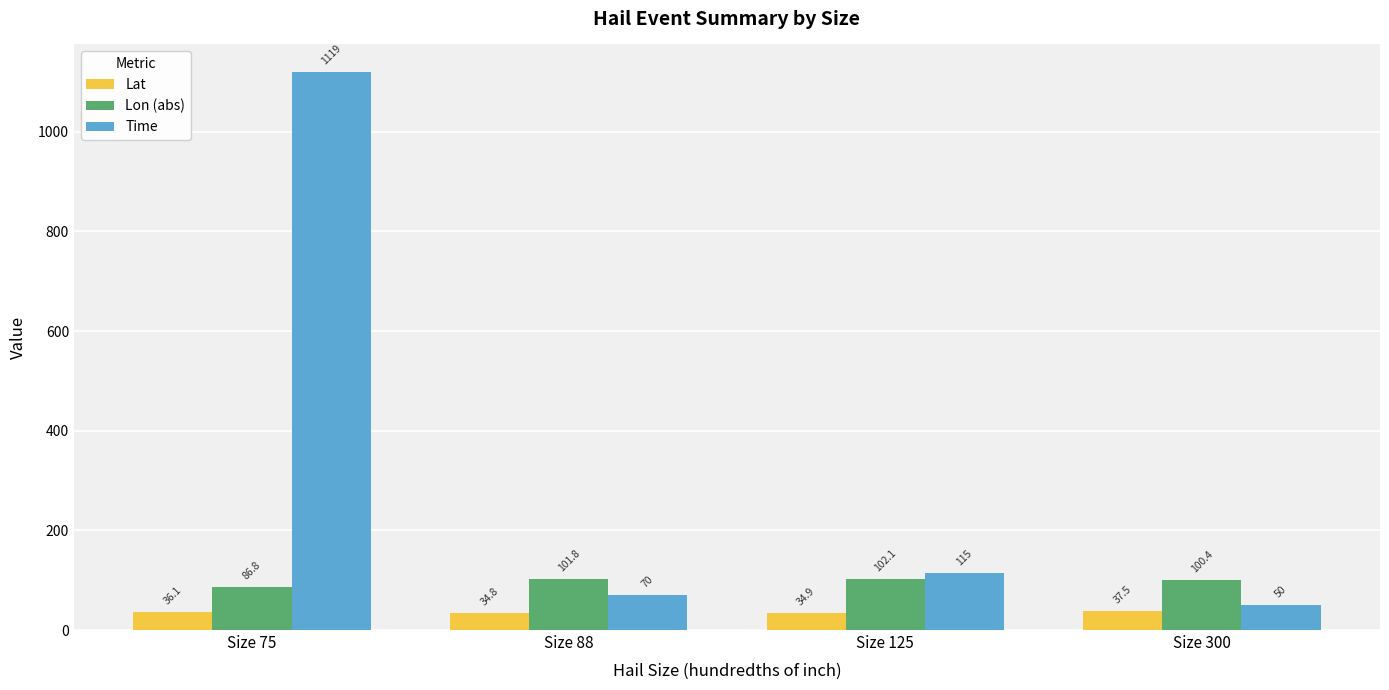

What is the difference between the second highest and minimum values in the Lat series?

1.3